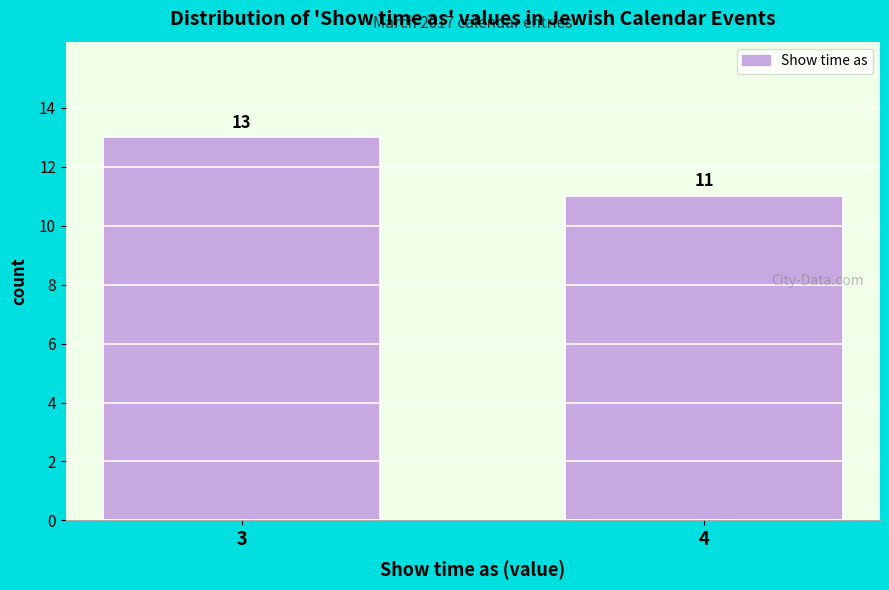

Reading left to right, list all the values displayed in this chart.

13	11